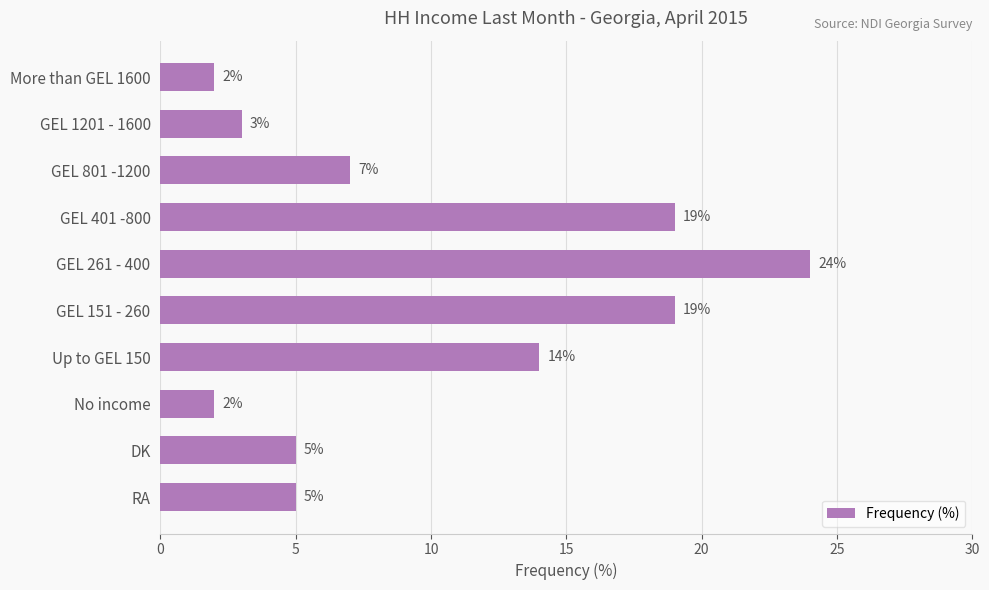

How many values are below 7?

5